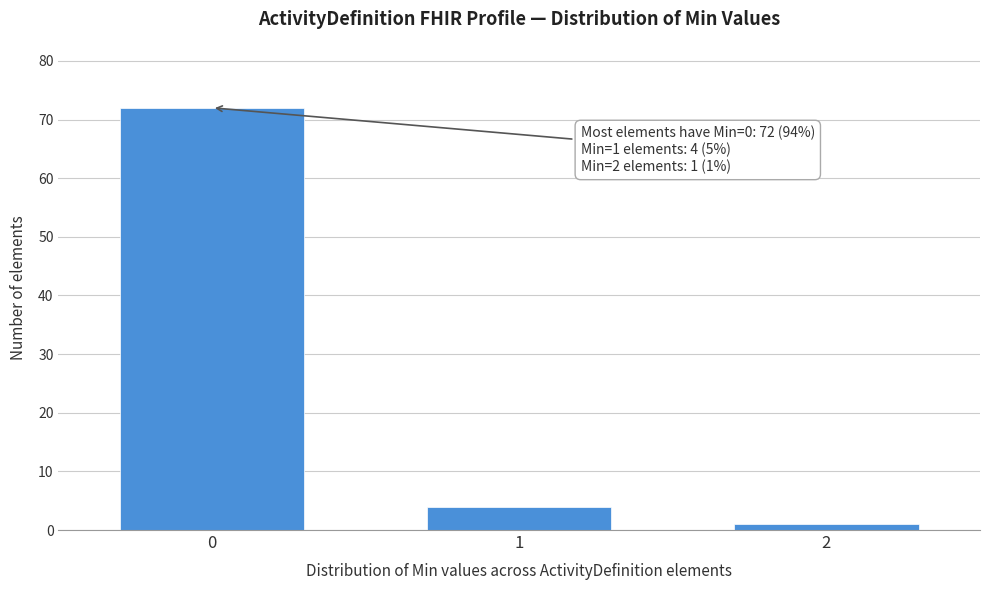

Reading right to left, list all the values displayed in this chart.

1	4	72